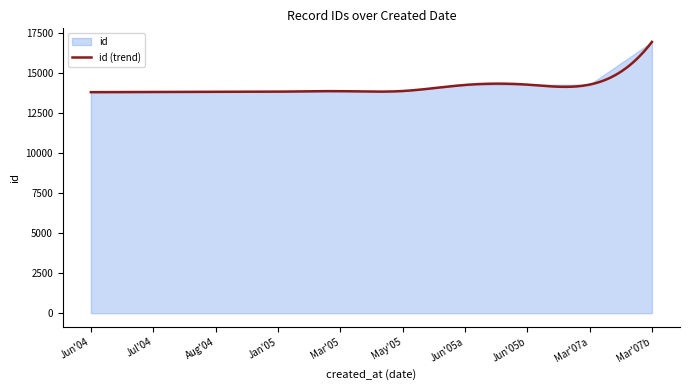

What is the ratio of the value at 2005-01 to the value at 2004-08?

1.0